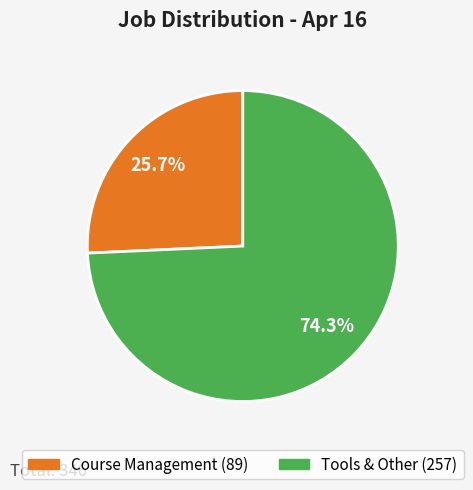

What is the ratio of the value at Course Management to the value at Tools & Other?

0.3